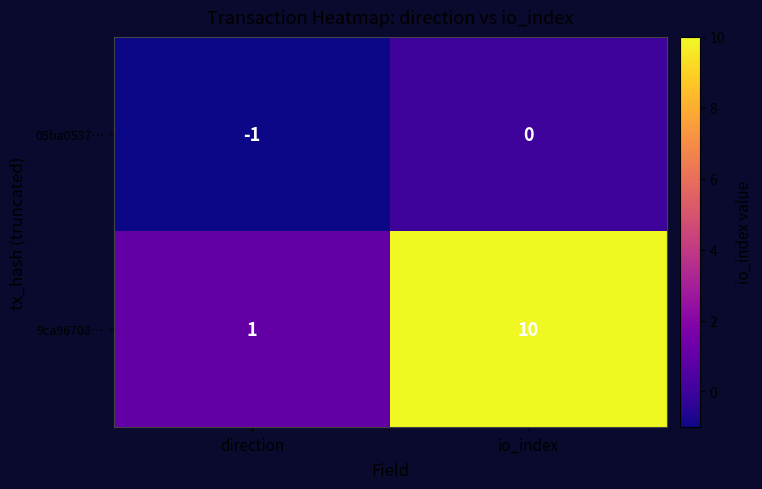

Which series changed the most between direction and io_index?

9ca96708…